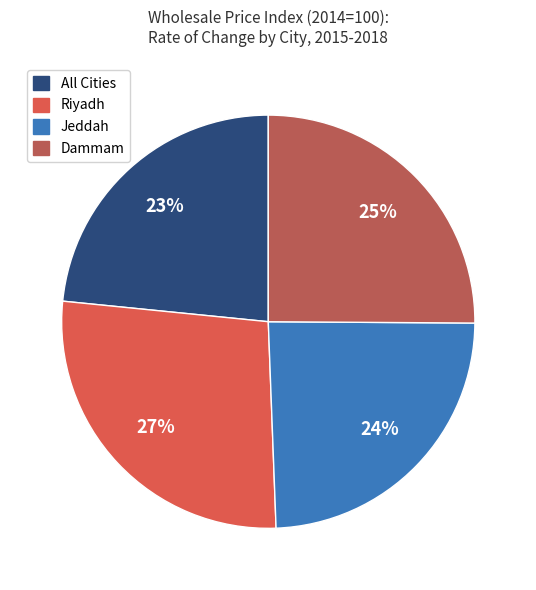

Count the number of slices in the pie.

4